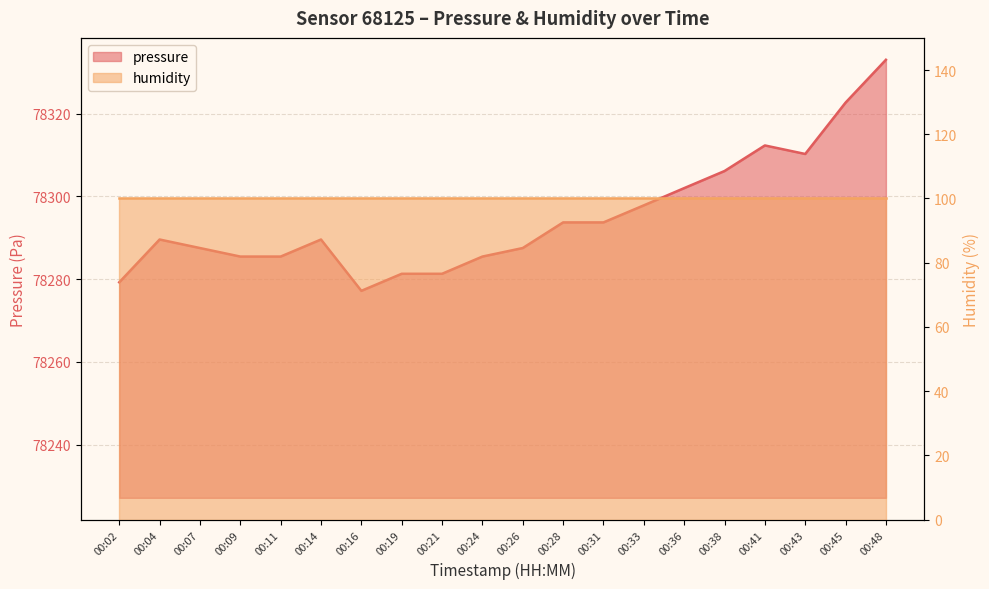

What is the greatest value displayed?

78333.0